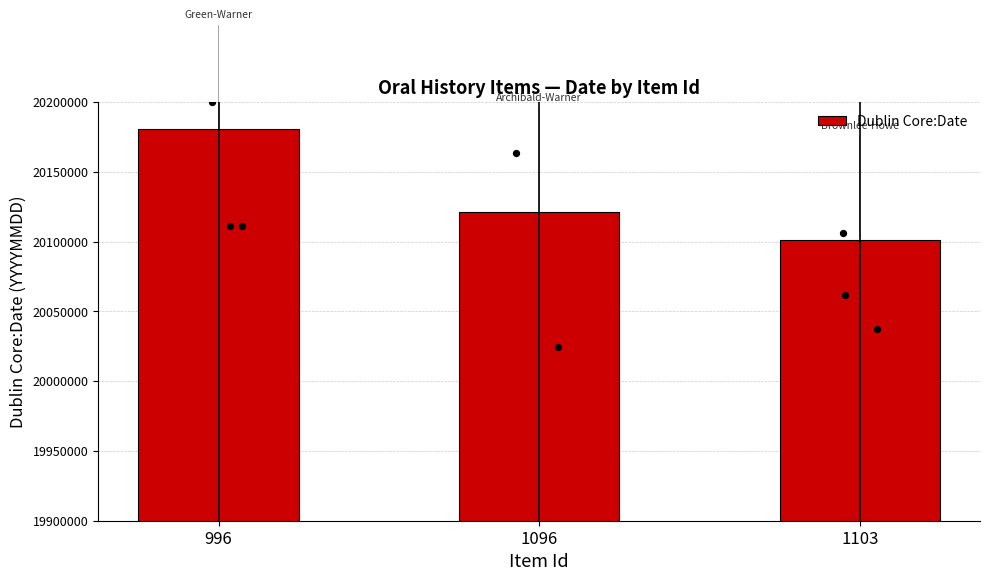

Between 996 and 1096, which is larger?

996